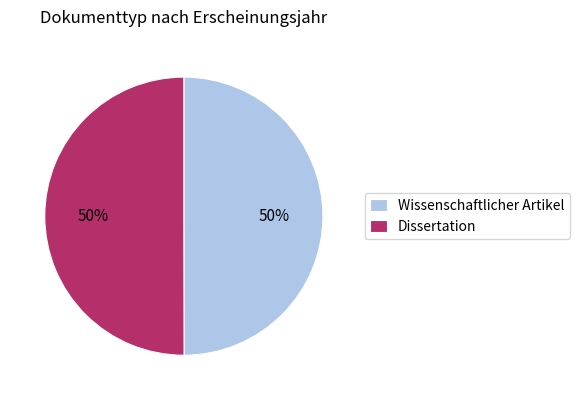

To the nearest percent, what portion does Dissertation represent?

50%